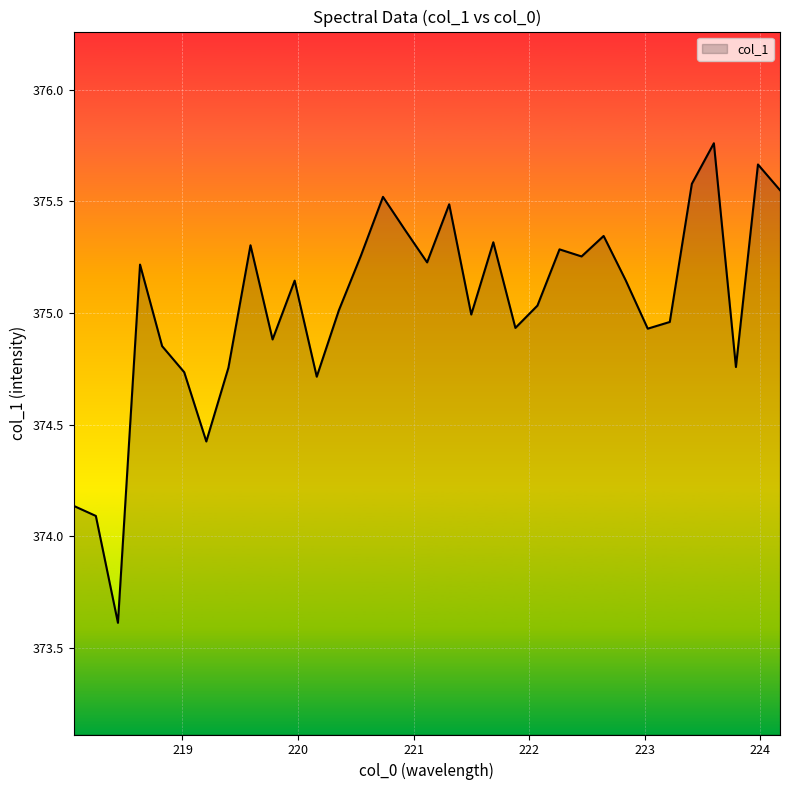

What is the smallest value displayed?

373.6